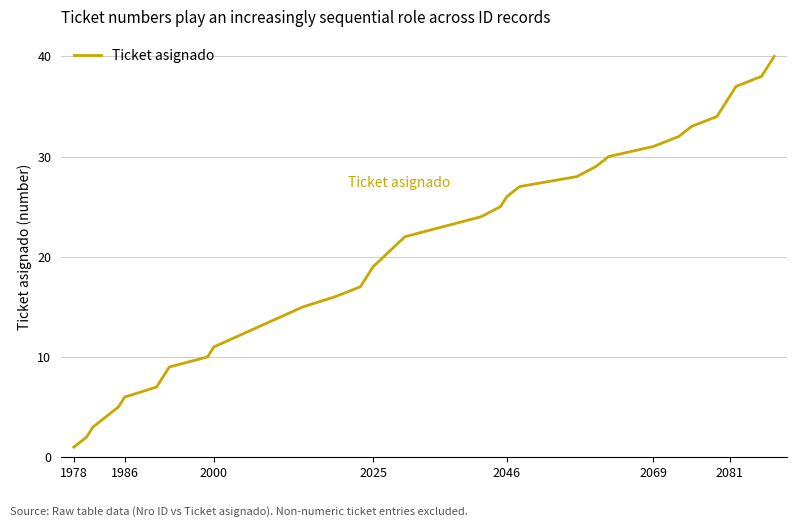

What is the difference between the maximum and minimum values?

39